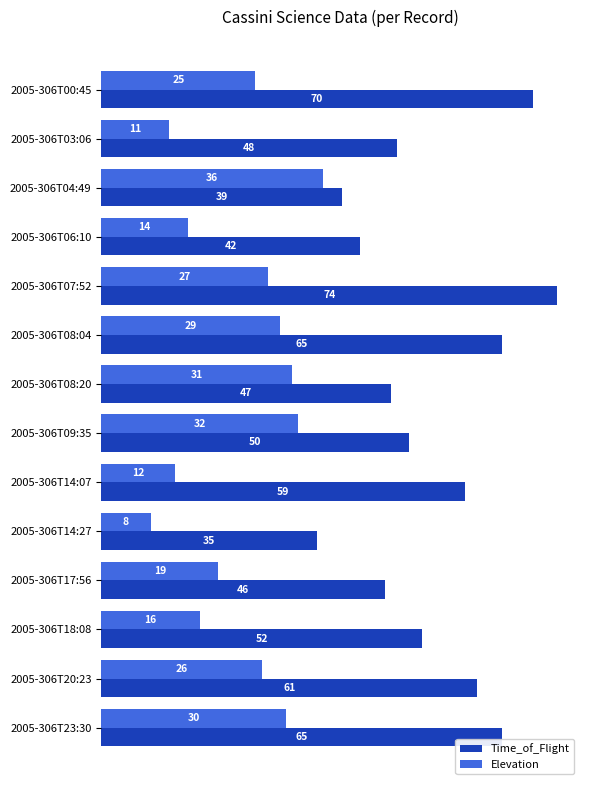

True or false: Time_of_Flight has a value of 107 at 2005-306T20:23.

False